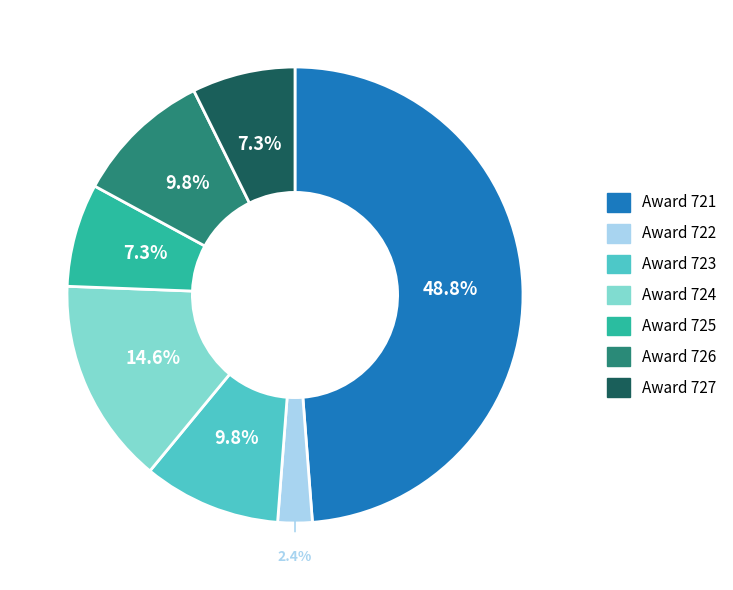

Does any single category account for the majority?

No